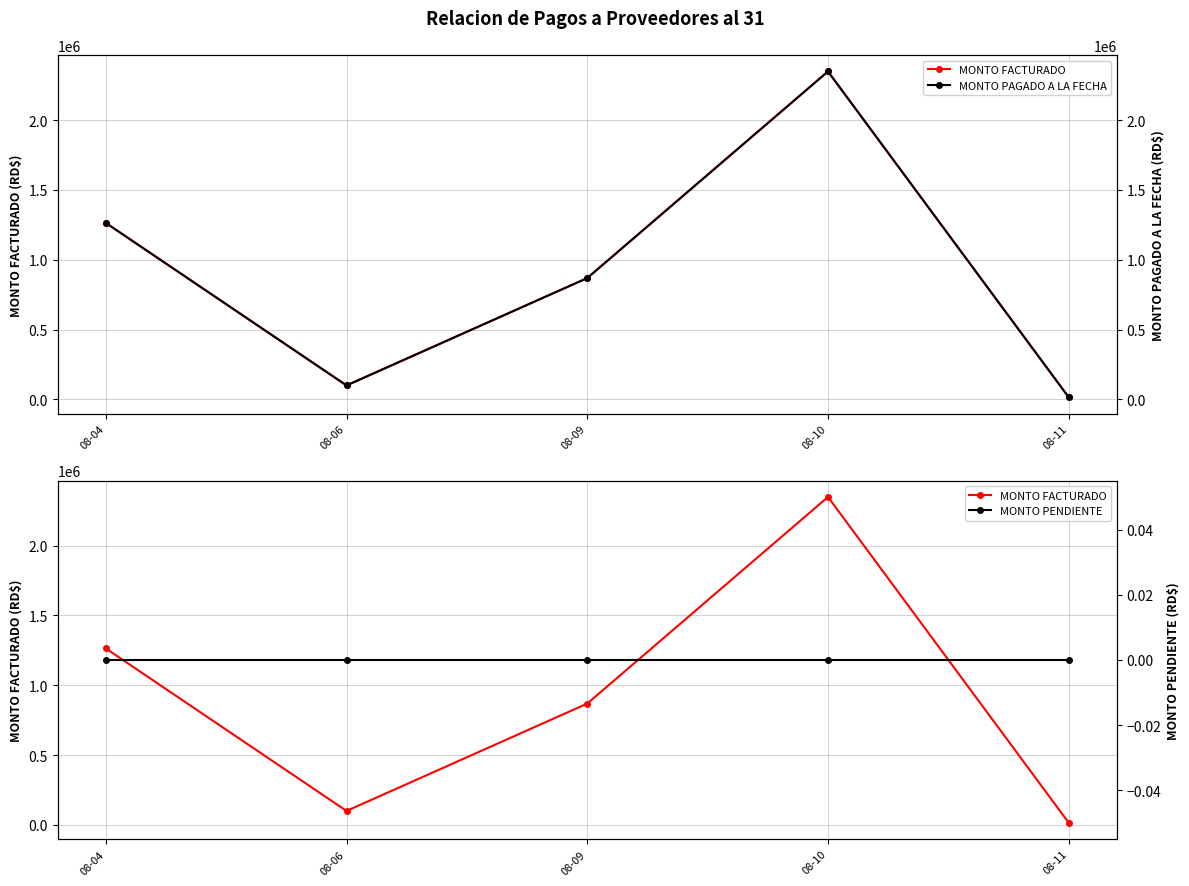

Reading left to right, what are all the values shown in this chart?

MONTO FACTURADO: 08-04=1263375.4	08-06=99995.1	08-09=868616.2	08-10=2347736.7	08-11=15340.0
MONTO PAGADO A LA FECHA: 08-04=1263375.4	08-06=99995.1	08-09=868616.2	08-10=2347736.7	08-11=15340.0
MONTO PENDIENTE: 08-04=0.0	08-06=0.0	08-09=0.0	08-10=0.0	08-11=0.0